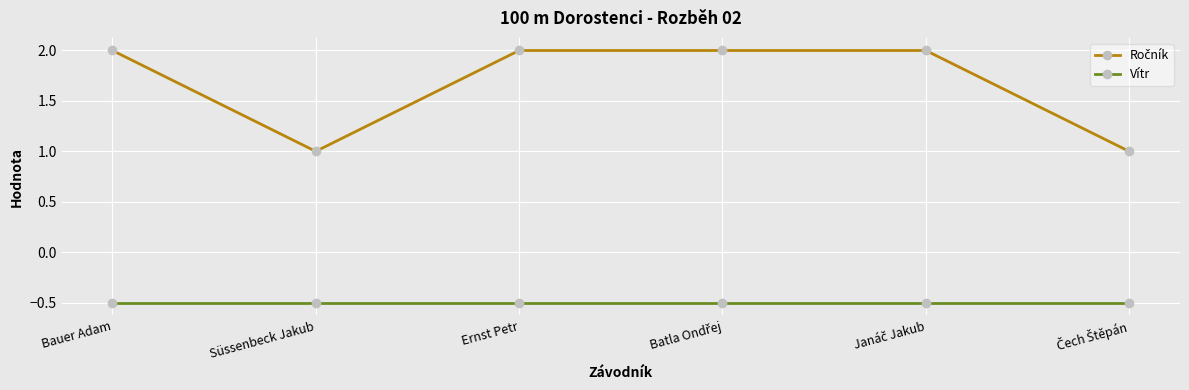

What is the average value of the Vítr series?

-0.5